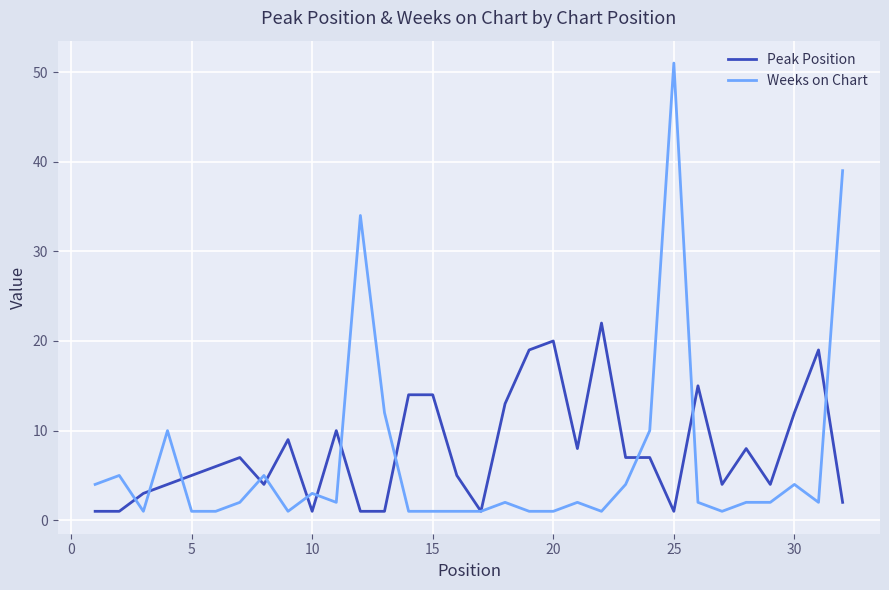

What is the average value of the Peak Position series?

8